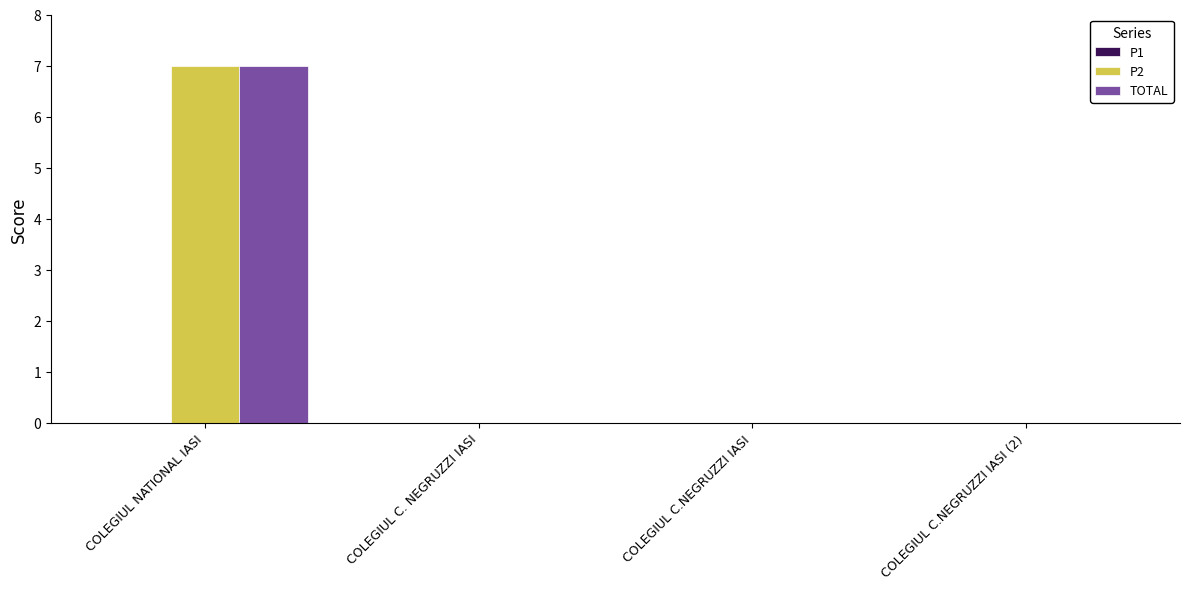

True or false: TOTAL has a value of 0 at COLEGIUL C.NEGRUZZI IASI (2).

True